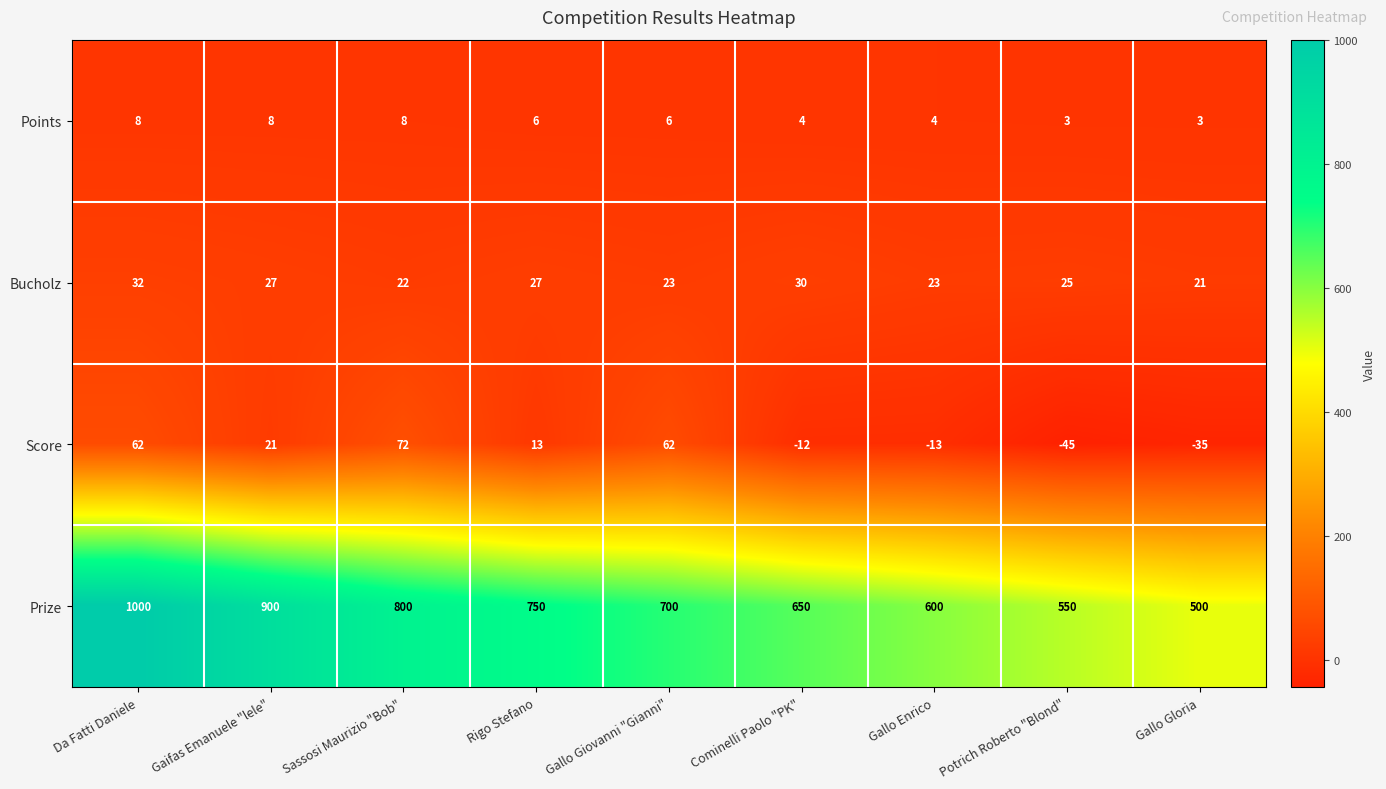

What is the difference between the maximum and minimum values in the Bucholz series?

11